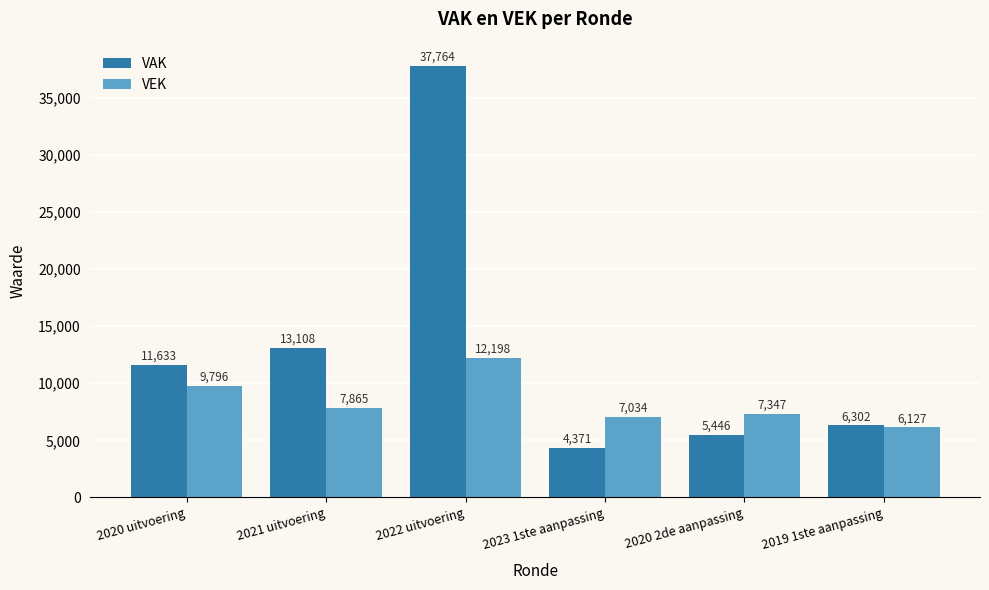

Reading left to right, transcribe all the data shown in this chart.

VAK: 11633	13108	37764	4371	5446	6302
VEK: 9796	7865	12198	7034	7347	6127